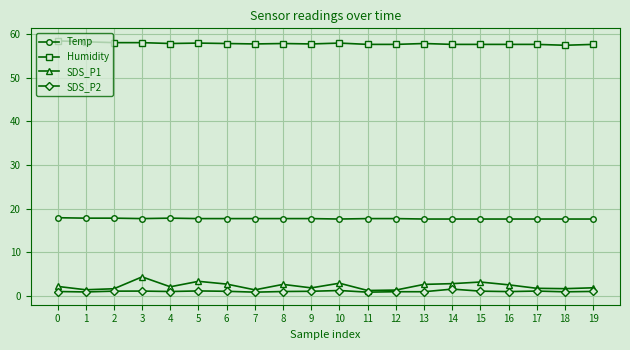

Rank the series by their maximum value, from lowest to highest.

SDS_P2, SDS_P1, Temp, Humidity